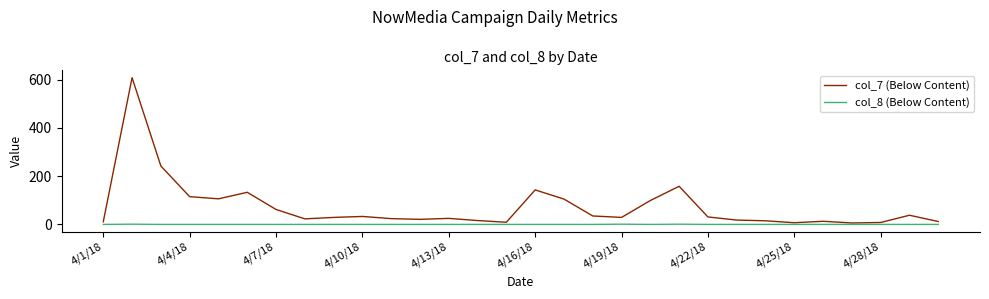

List the series in order of their overall mean, highest first.

col_7 (Below Content), col_8 (Below Content)